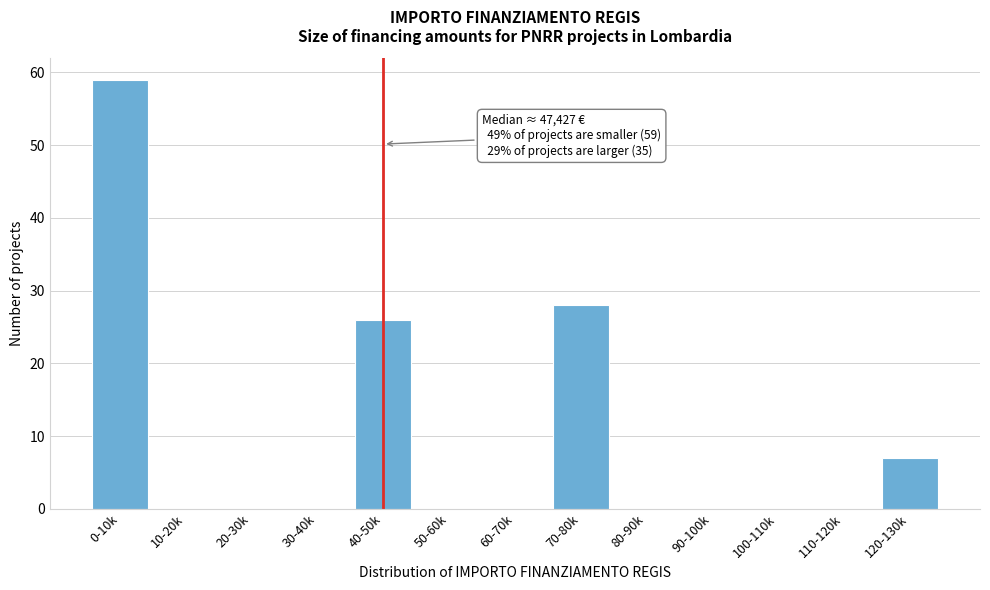

Reading left to right, extract all data points from this chart.

0-10k=59	10-20k=0	20-30k=0	30-40k=0	40-50k=26	50-60k=0	60-70k=0	70-80k=28	80-90k=0	90-100k=0	100-110k=0	110-120k=0	120-130k=7